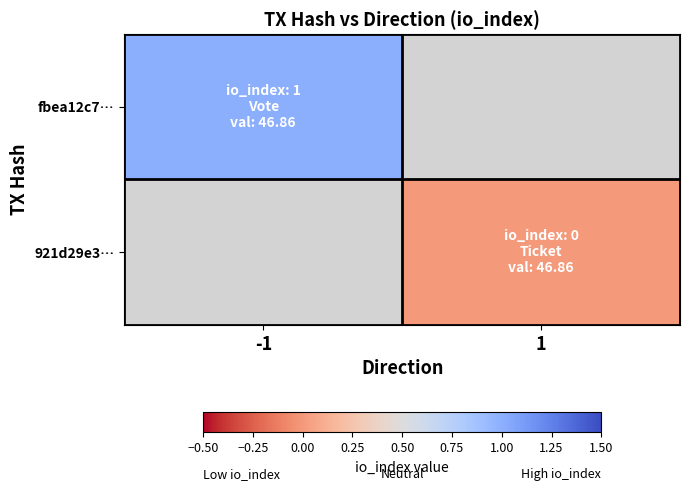

At which label is fbea12c7… closest to 1?

-1